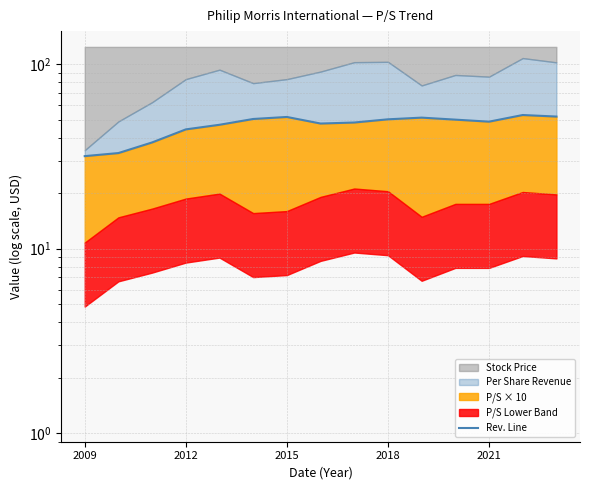

Which label corresponds to the smallest value in the chart?

2009